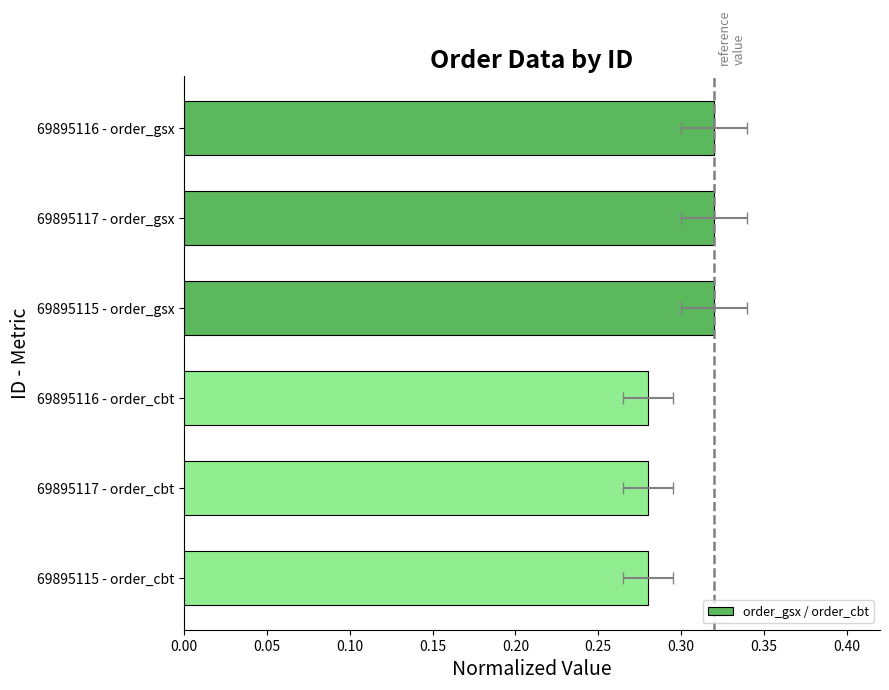

What is the average value?

0.3